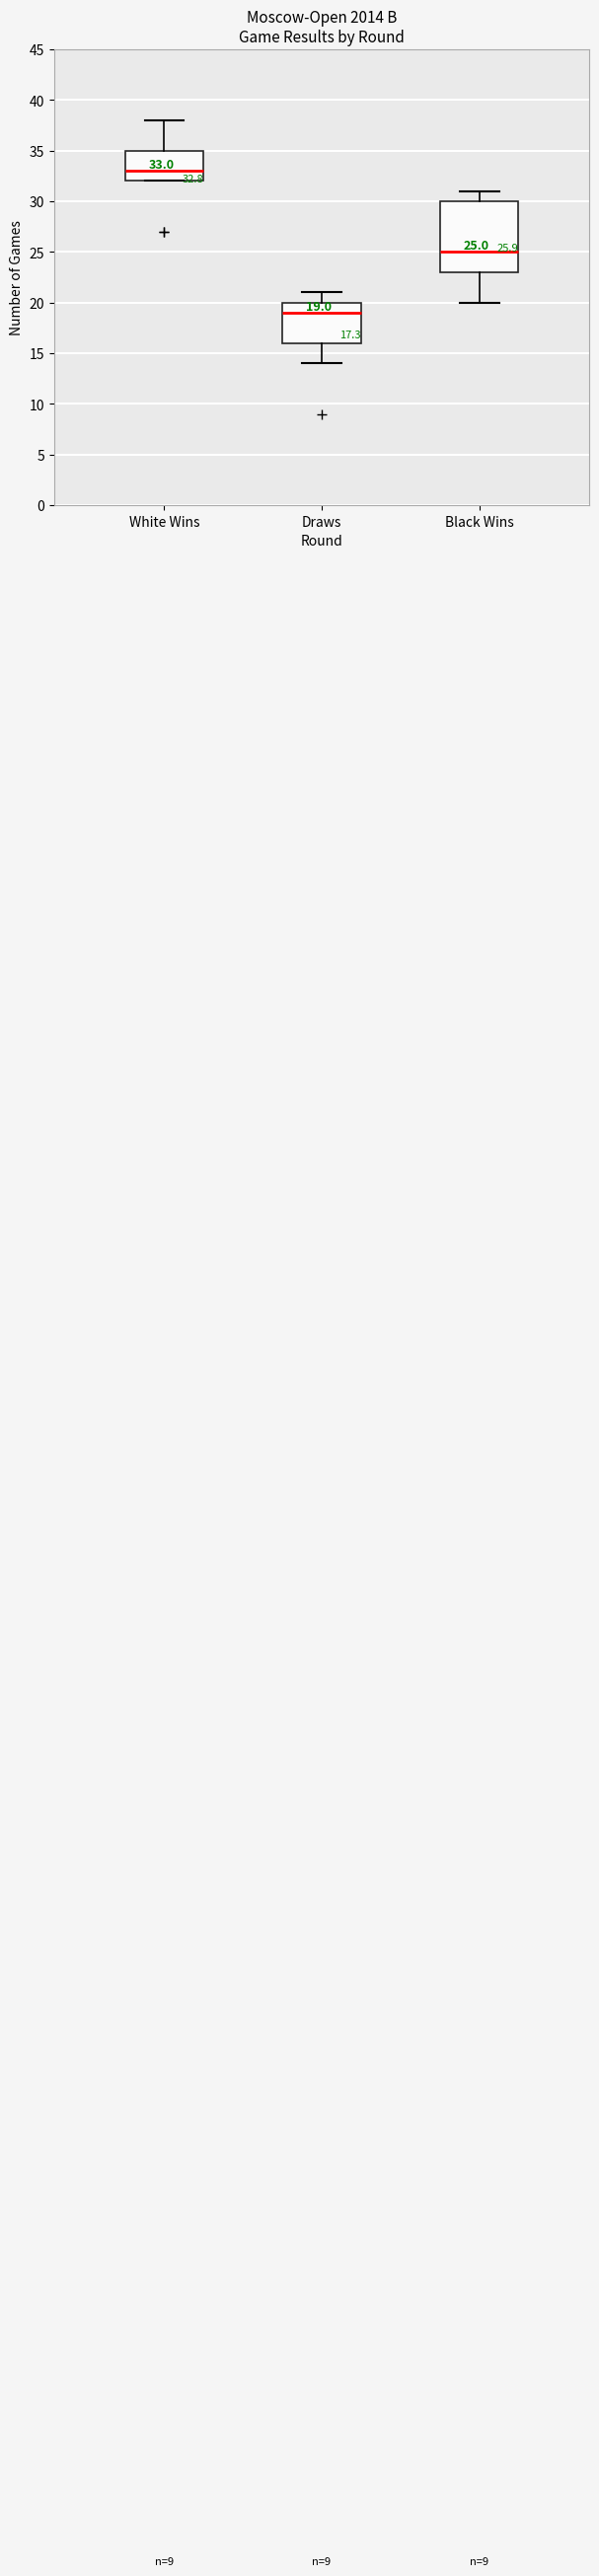

Comparing the boxes themselves (not the whiskers), which one is the tallest?

Black Wins